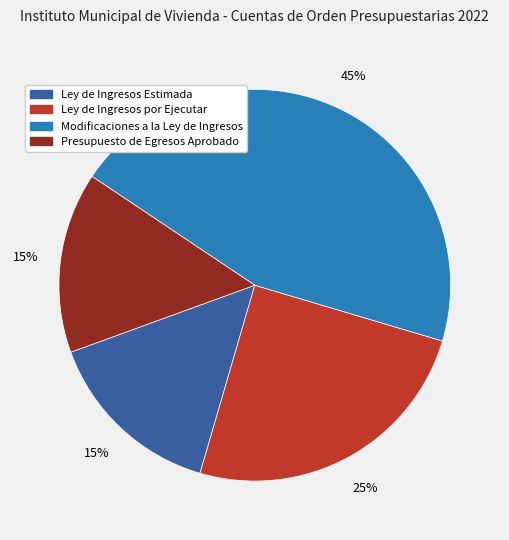

To the nearest percent, what is the difference between the largest and smallest slice percentages?

30%